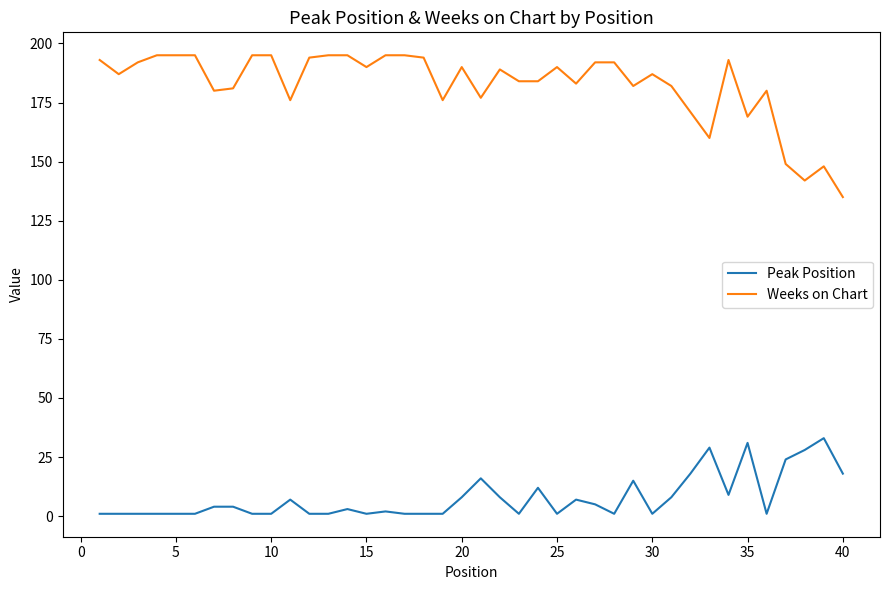

What is the difference between the maximum and minimum values in the Weeks on Chart series?

60